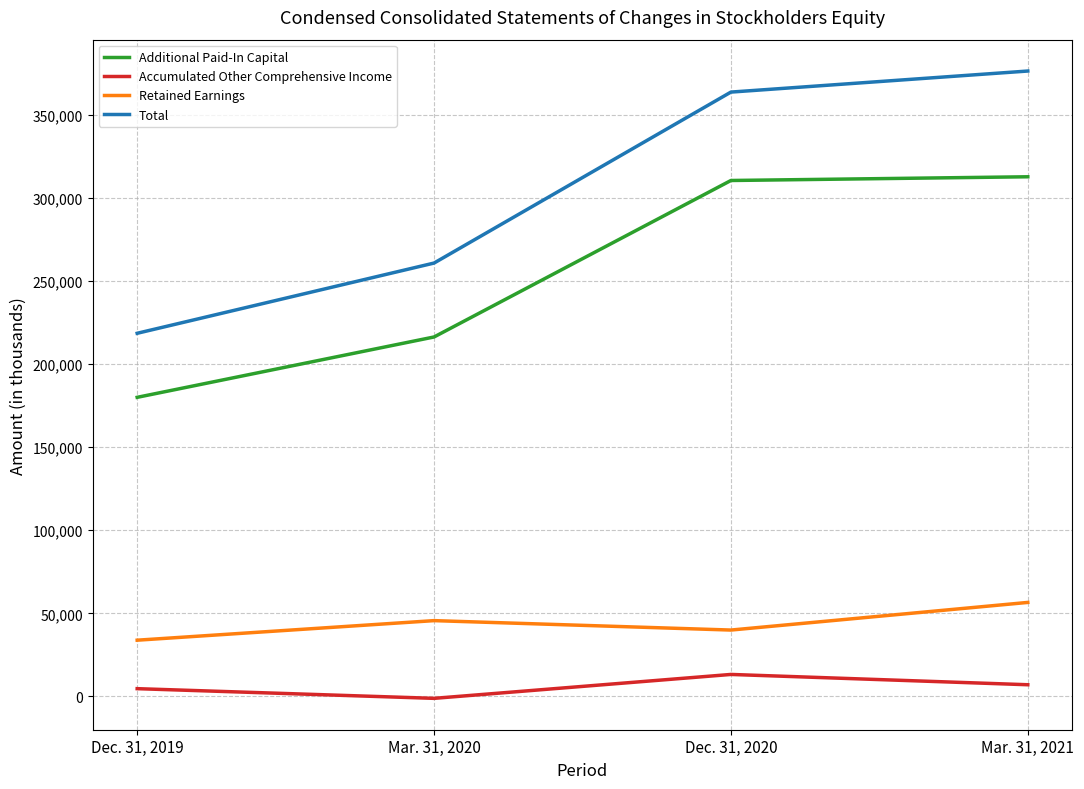

Between Mar. 31, 2020 and Mar. 31, 2021, which series saw the biggest shift?

Total